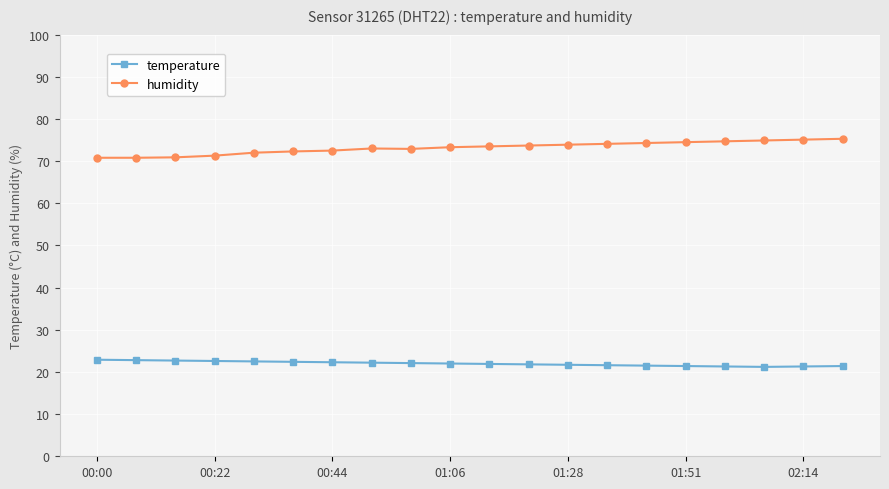

True or false: humidity and temperature intersect in this chart.

False